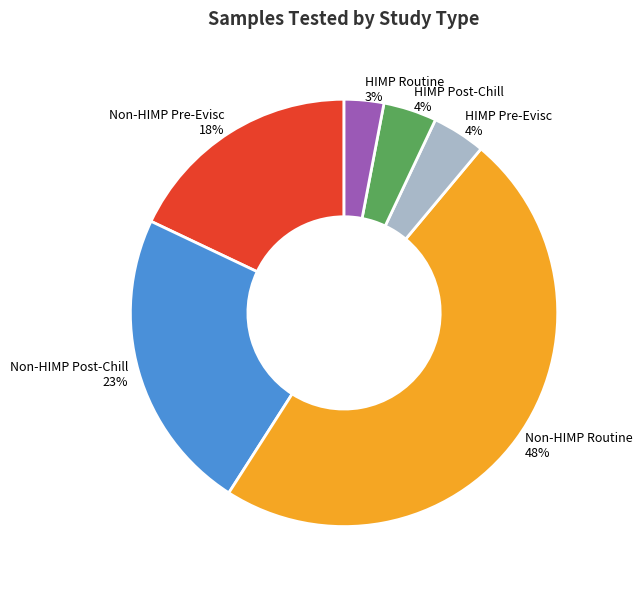

To the nearest percent, what is the difference between the largest and smallest slice percentages?

45%